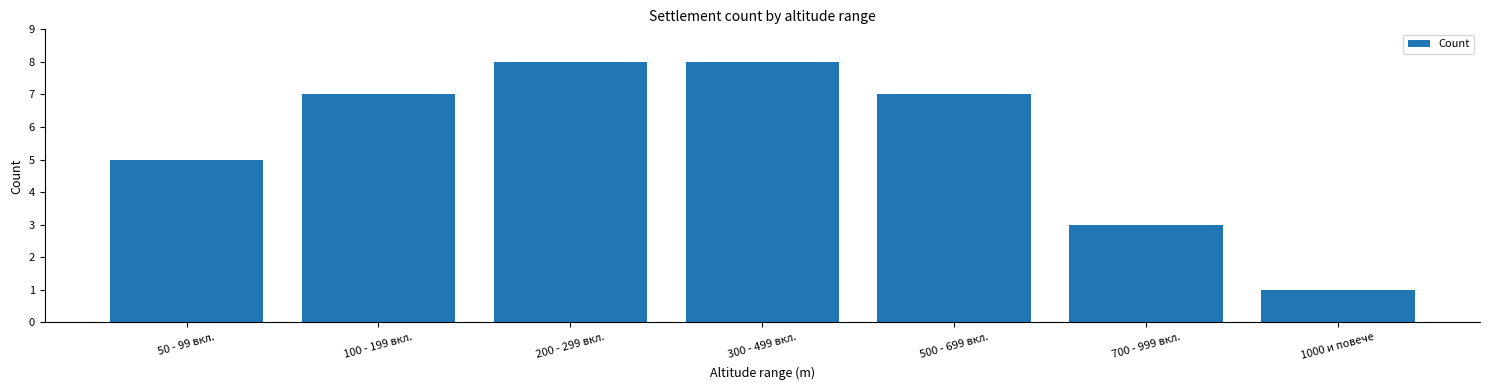

What is the greatest value displayed?

8